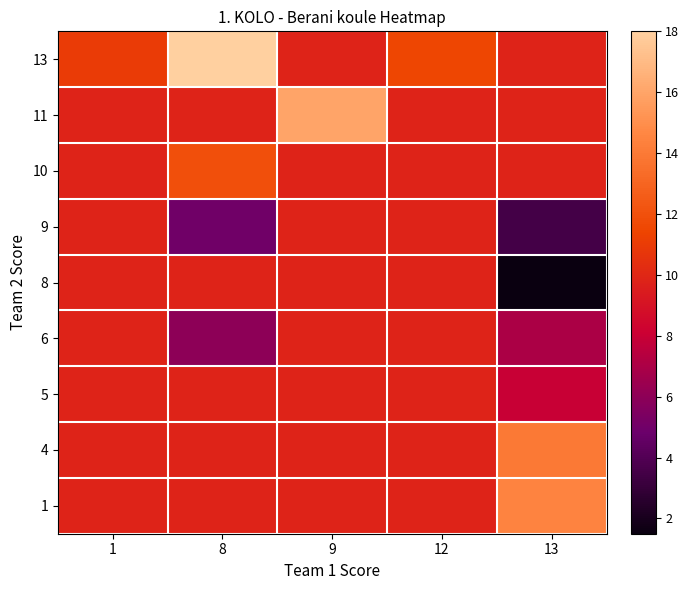

Reading left to right, what are all the values shown in this chart?

1: 1=9.8	8=9.8	9=9.8	12=9.8	13=14.5
4: 1=9.8	8=9.8	9=9.8	12=9.8	13=14.0
5: 1=9.8	8=9.8	9=9.8	12=9.8	13=8.0
6: 1=9.8	8=6.0	9=9.8	12=9.8	13=7.0
8: 1=9.8	8=9.8	9=9.8	12=9.8	13=1.5
9: 1=9.8	8=5.0	9=9.8	12=9.8	13=3.5
10: 1=9.8	8=12.0	9=9.8	12=9.8	13=9.8
11: 1=9.8	8=9.8	9=16.0	12=9.8	13=9.8
13: 1=11.0	8=18.0	9=9.8	12=11.5	13=9.8